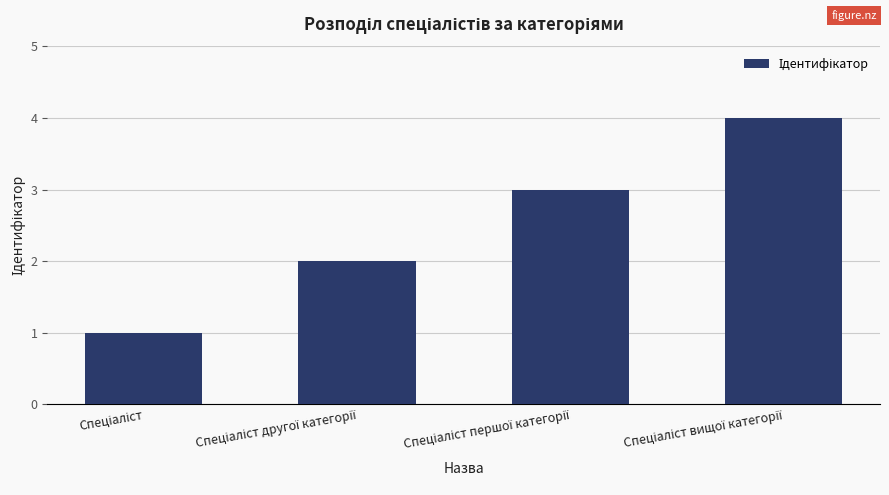

What is the greatest value displayed?

4